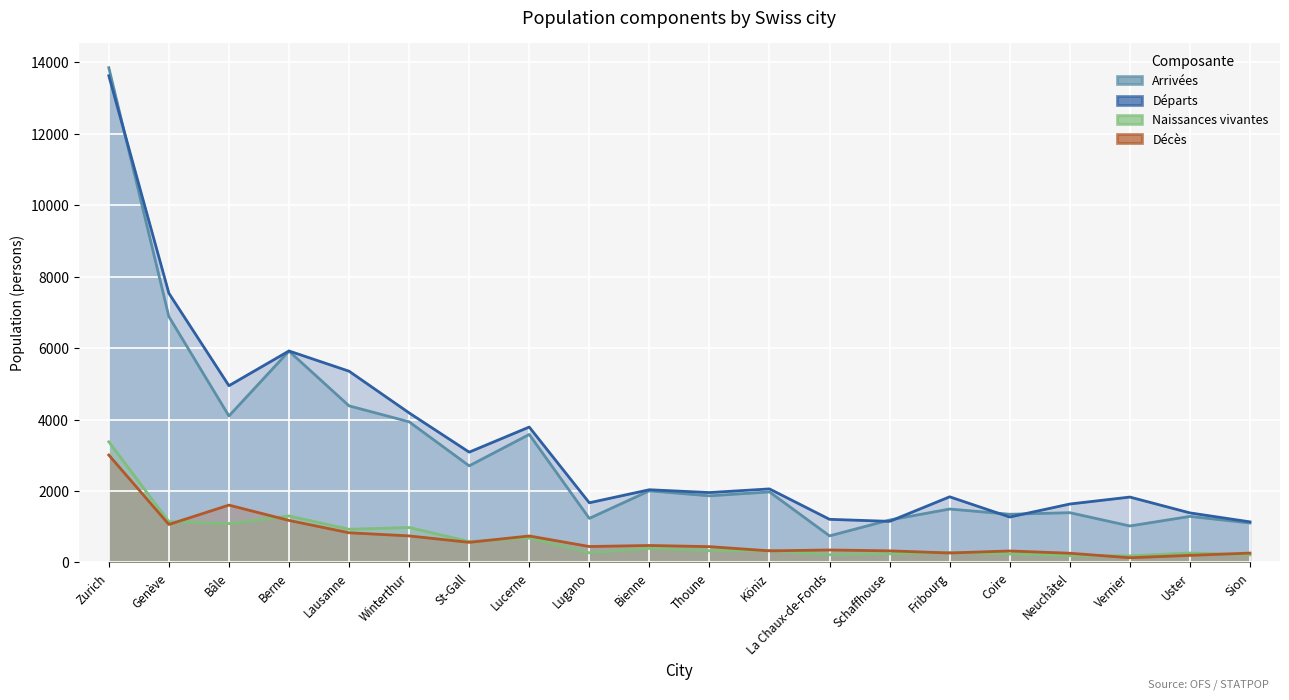

What is the sum of the Naissances vivantes values at Coire and Bâle?

1324